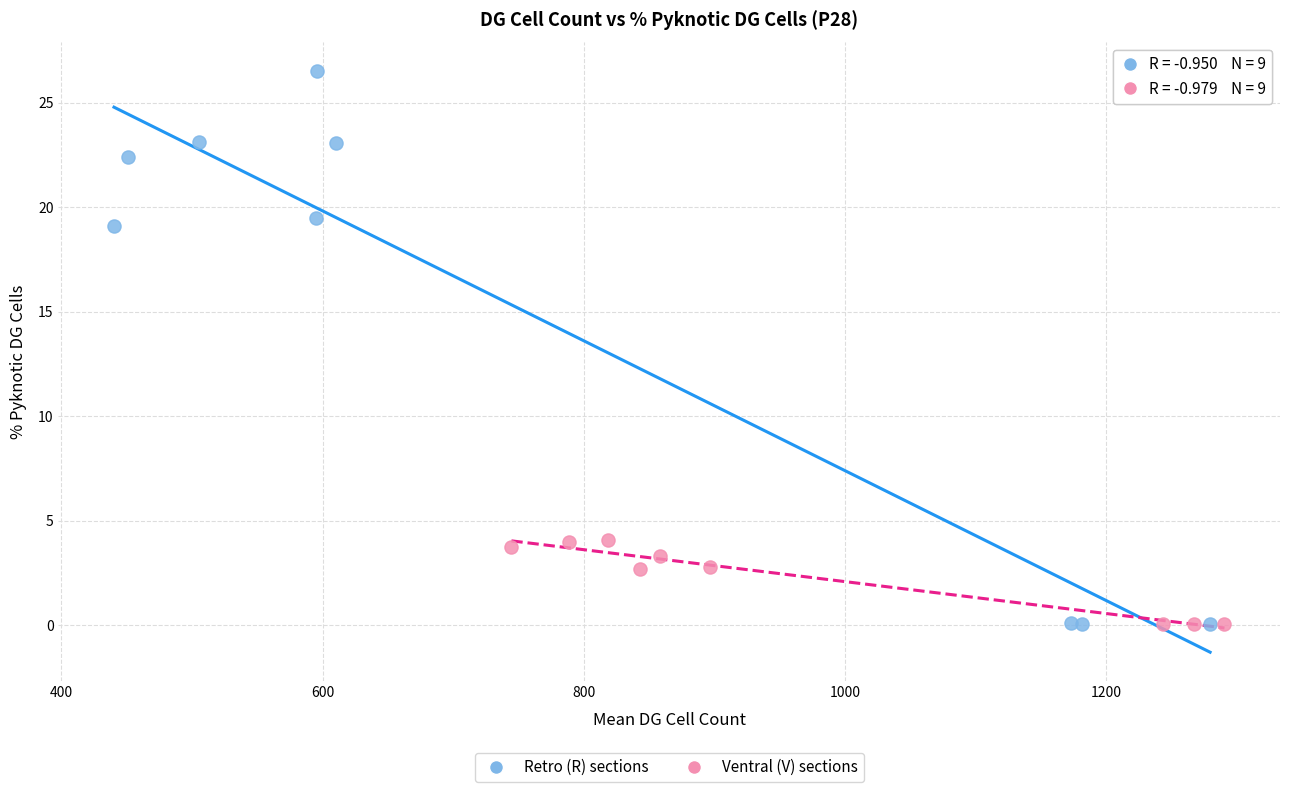

Which series reaches the maximum Y coordinate?

Retro (R) sections